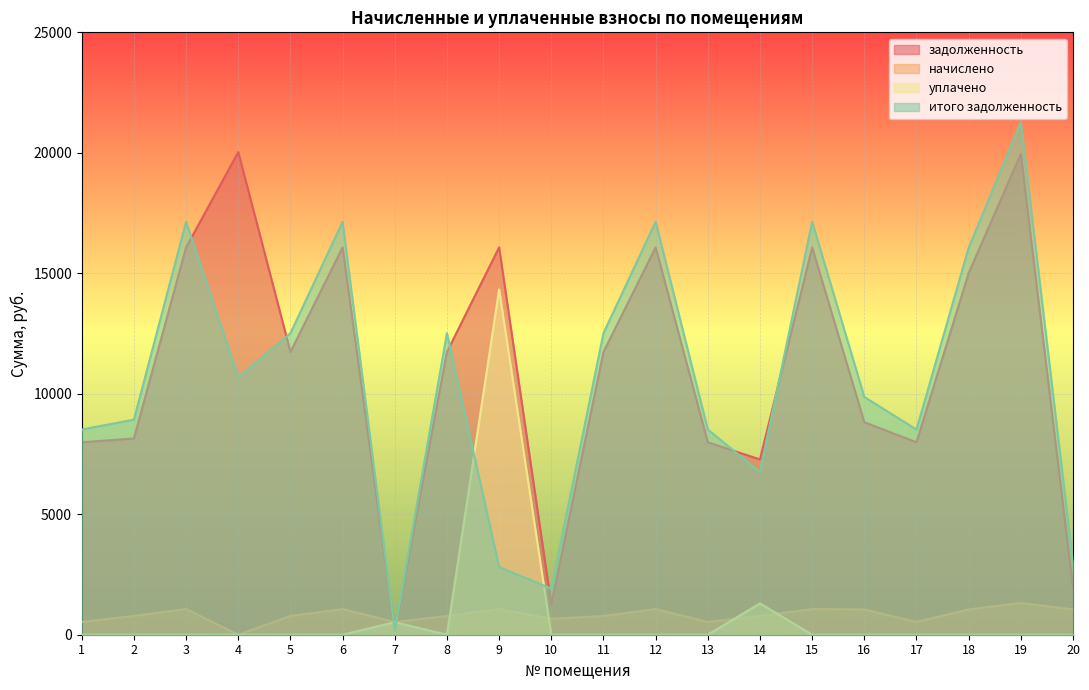

What is the total value across all series at 13?

17031.0